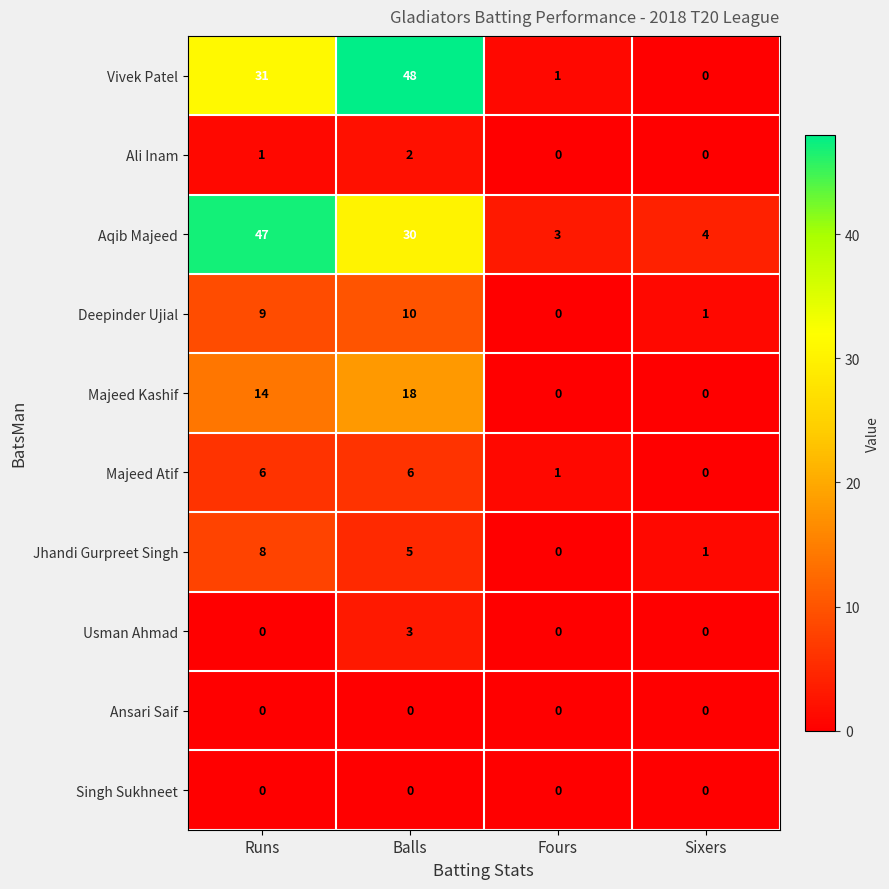

The Ali Inam series shows 1 at Runs. True or false?

True